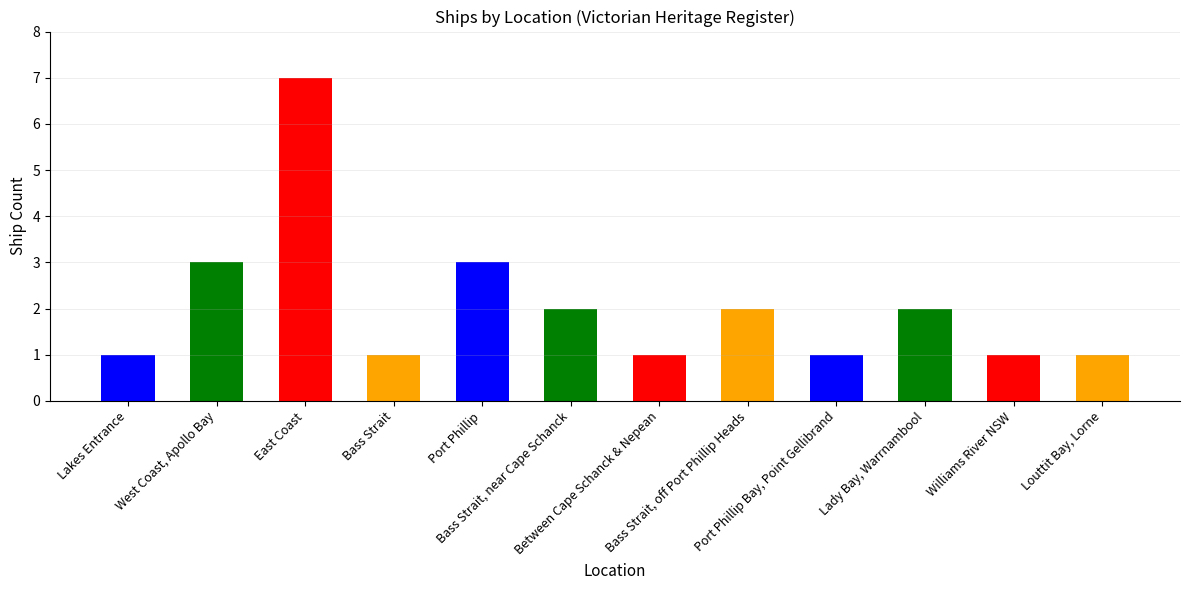

Count the number of data series in this chart.

1